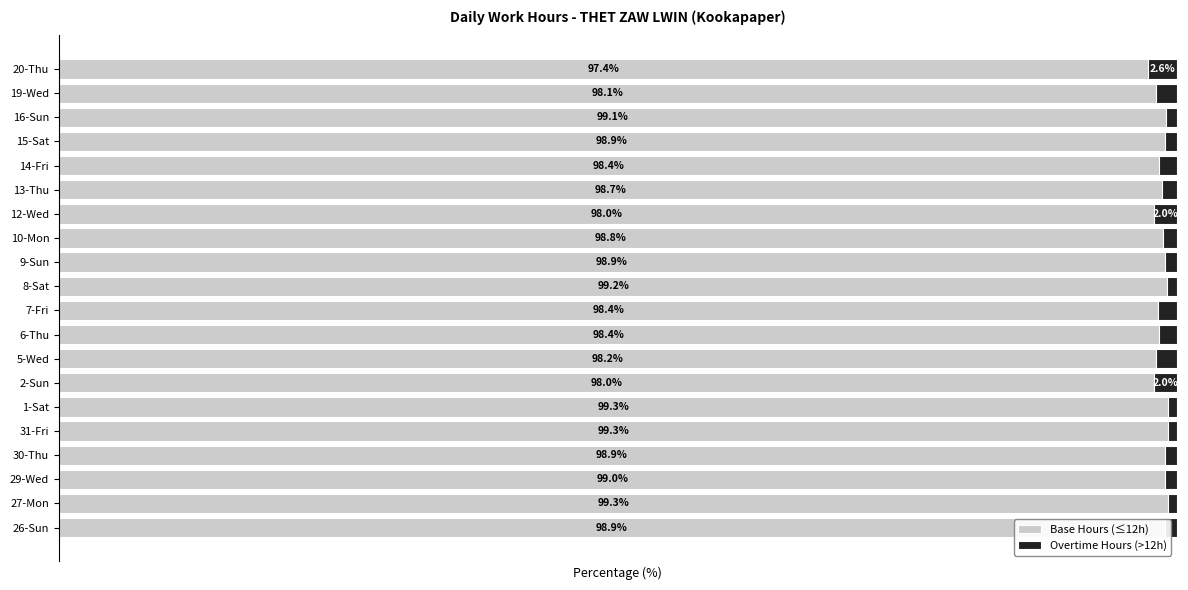

Which category has the lowest value in the Base Hours (≤12h) series?

20-Thu